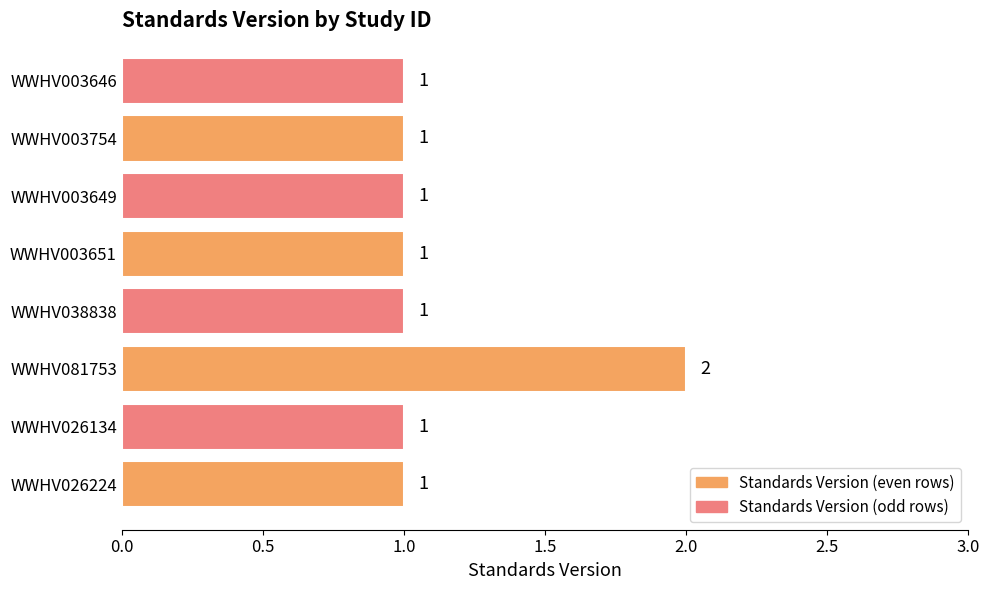

What is the sum of the values at WWHV081753 and WWHV003649?

3